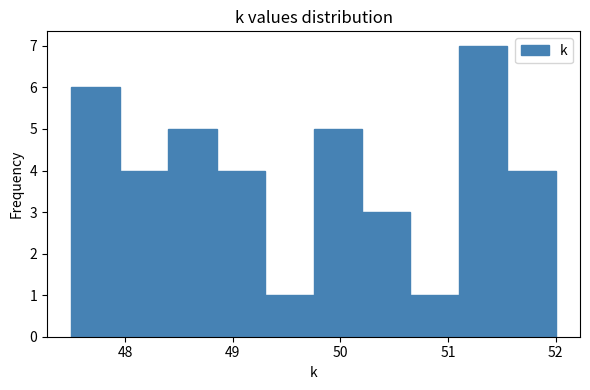

Over which range of the x-axis is the bar tallest?

51.10 to 51.55